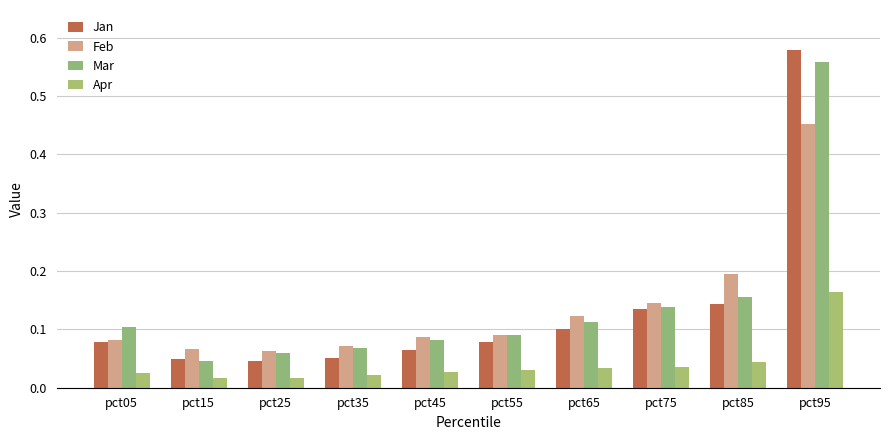

At which label does Feb reach its minimum?

pct25